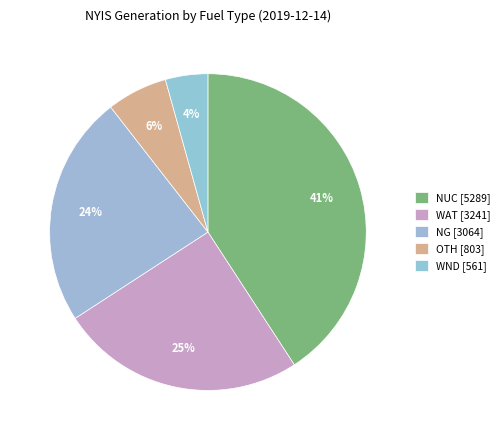

How many segments does this pie chart have?

5